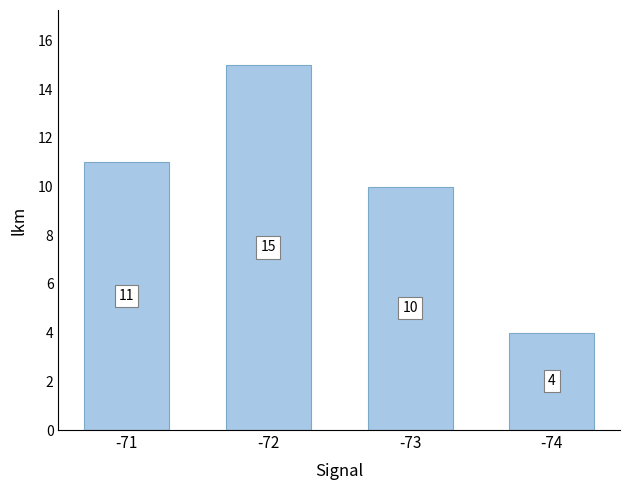

At which category does the chart reach its peak across all series?

-72